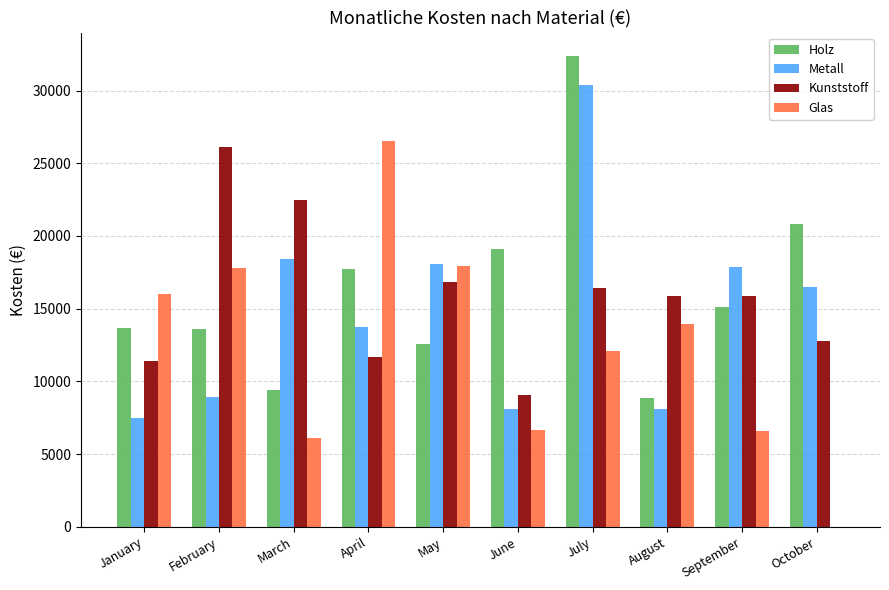

What is the difference between the Holz values at August and September?

6220.6